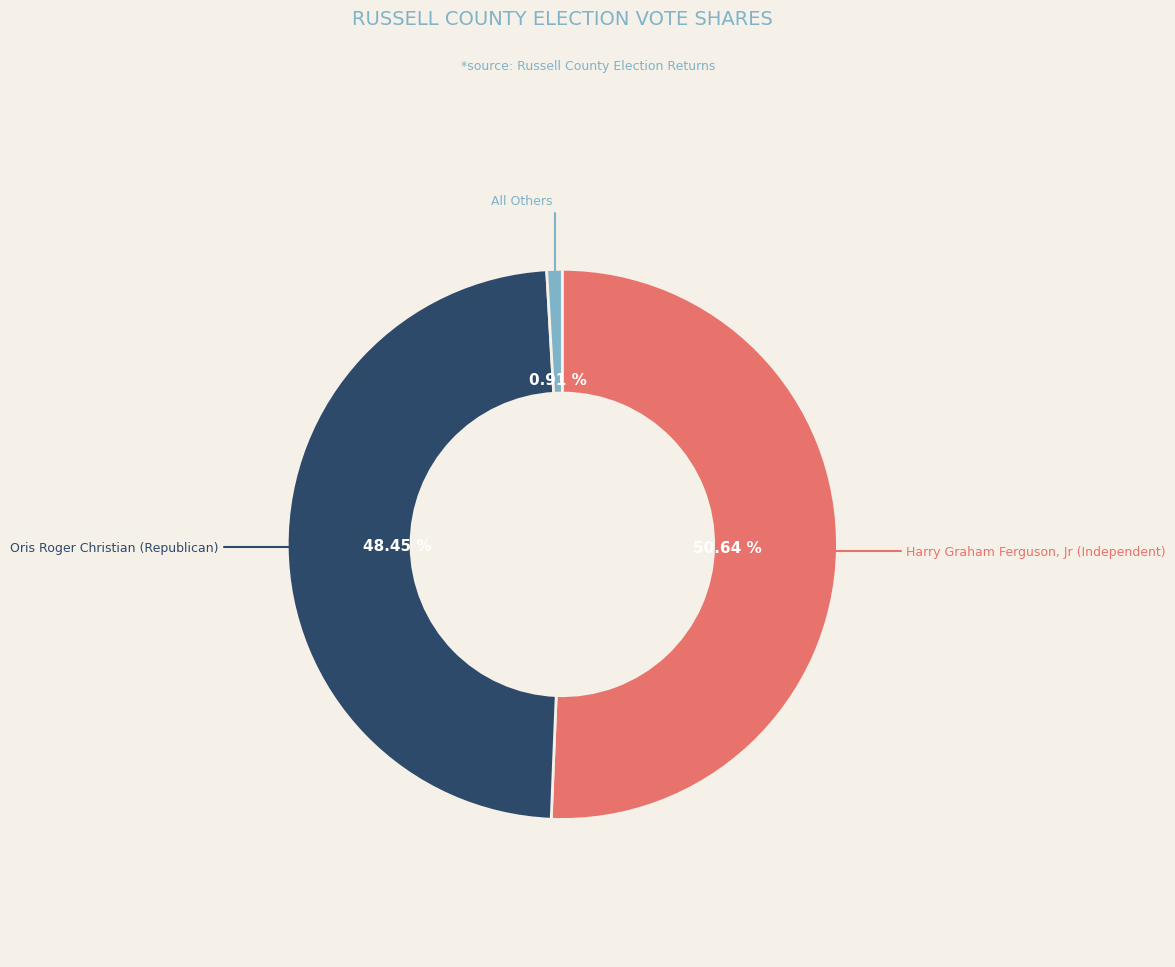

To the nearest percent, what is the average slice percentage?

33%